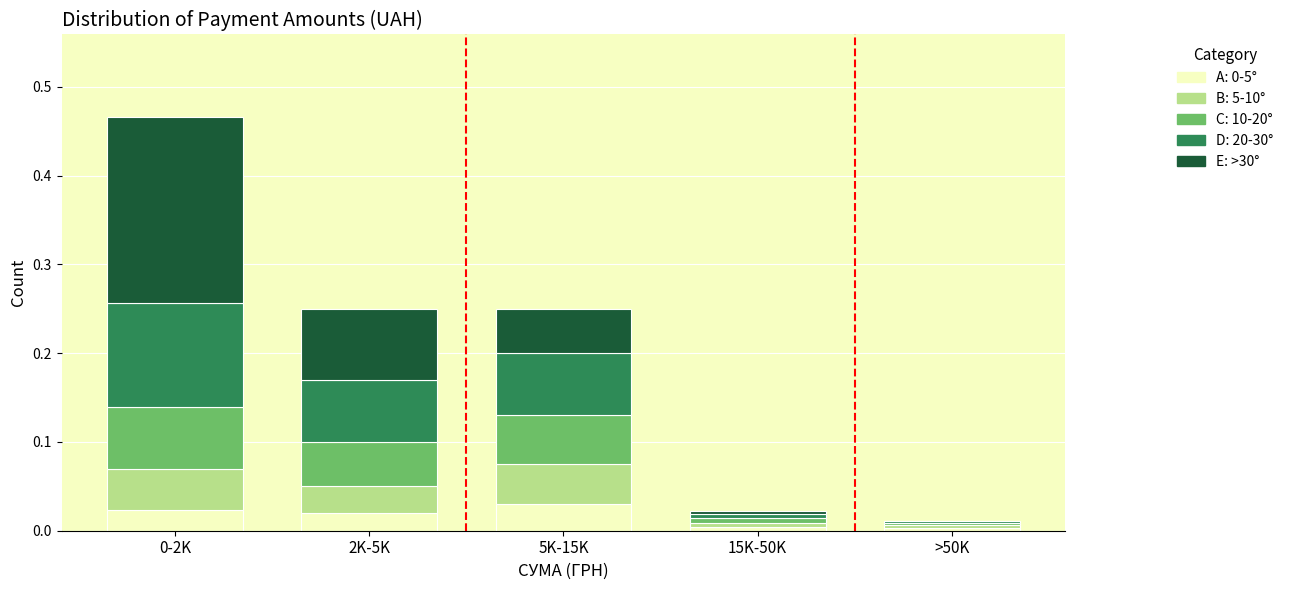

What is the total value across all series at 0-2K?

0.5